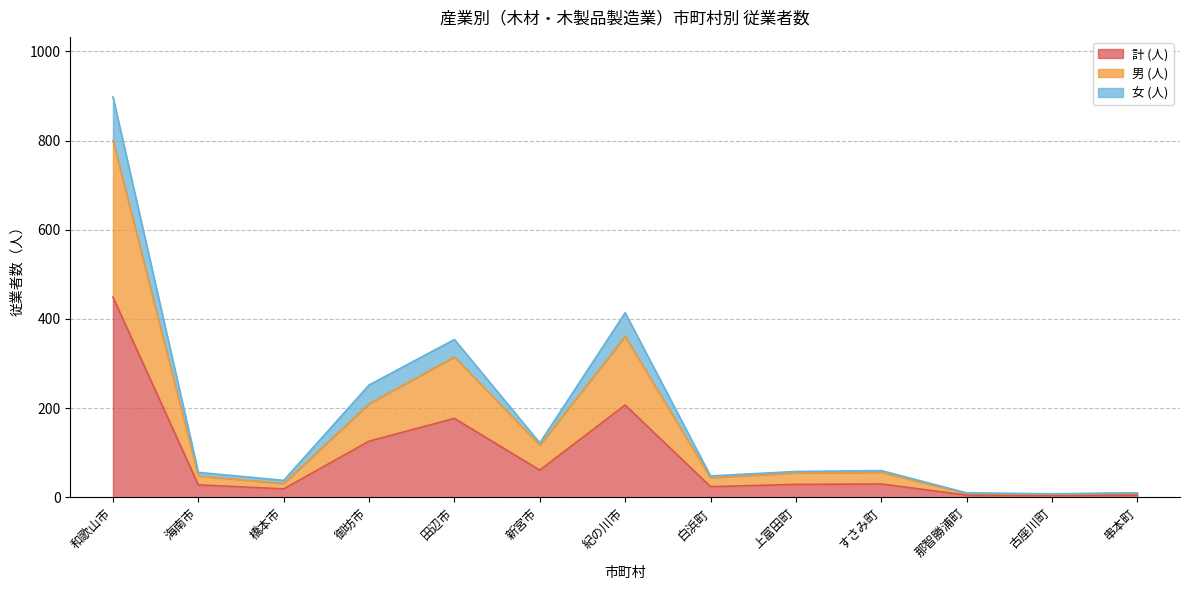

The value of 計 (人) at 和歌山市 is 449. True or false?

True